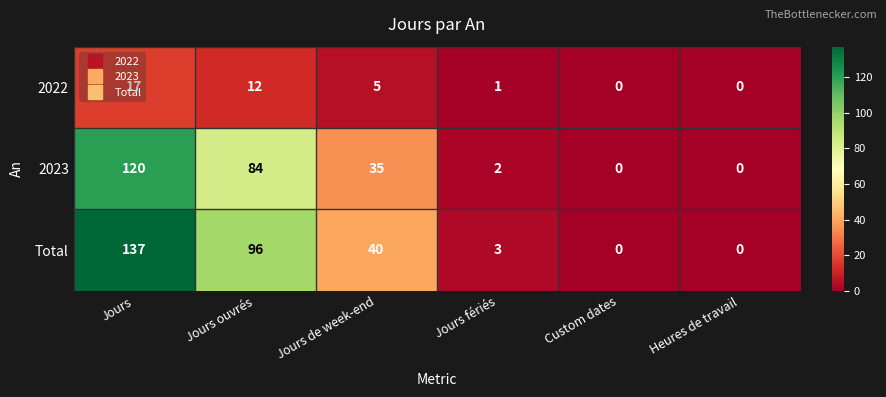

What is the approximate value of Total at Jours ouvrés?

96